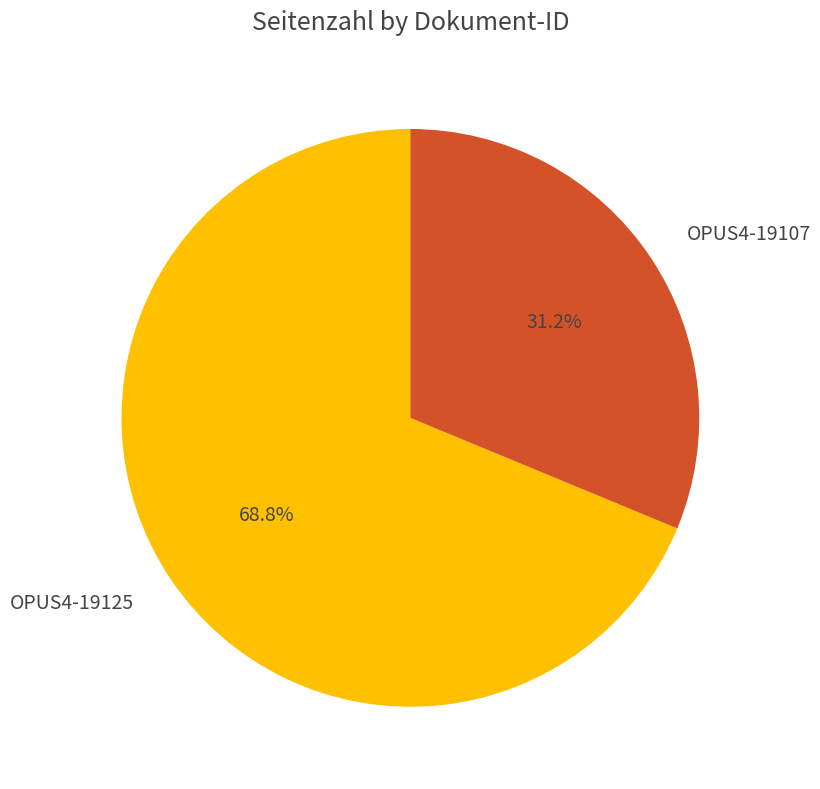

To the nearest percent, what is the combined percentage of OPUS4-19125 and OPUS4-19107?

100%